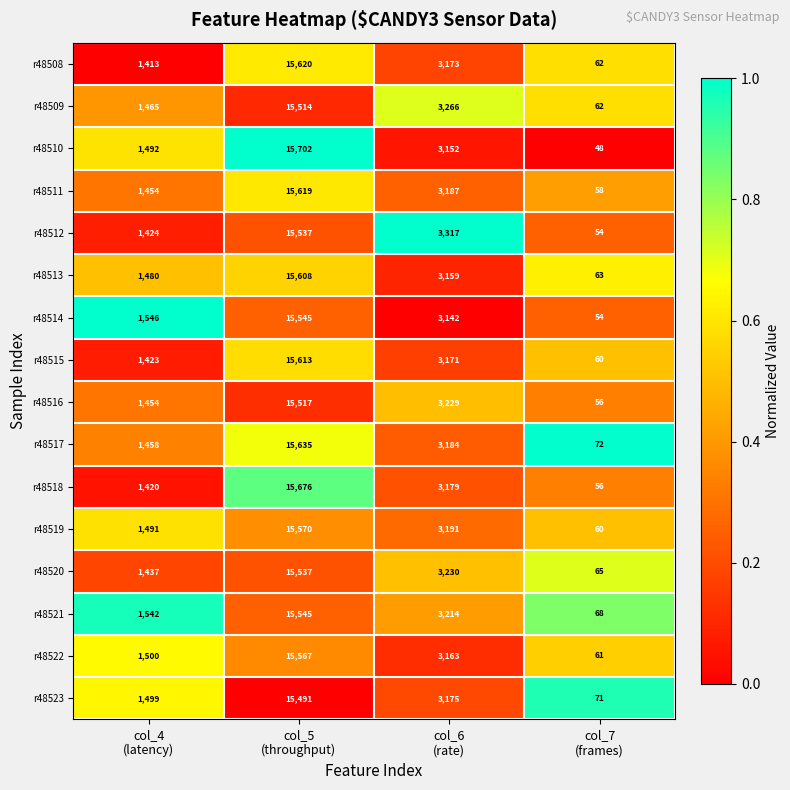

What is the minimum value shown in the chart?

48